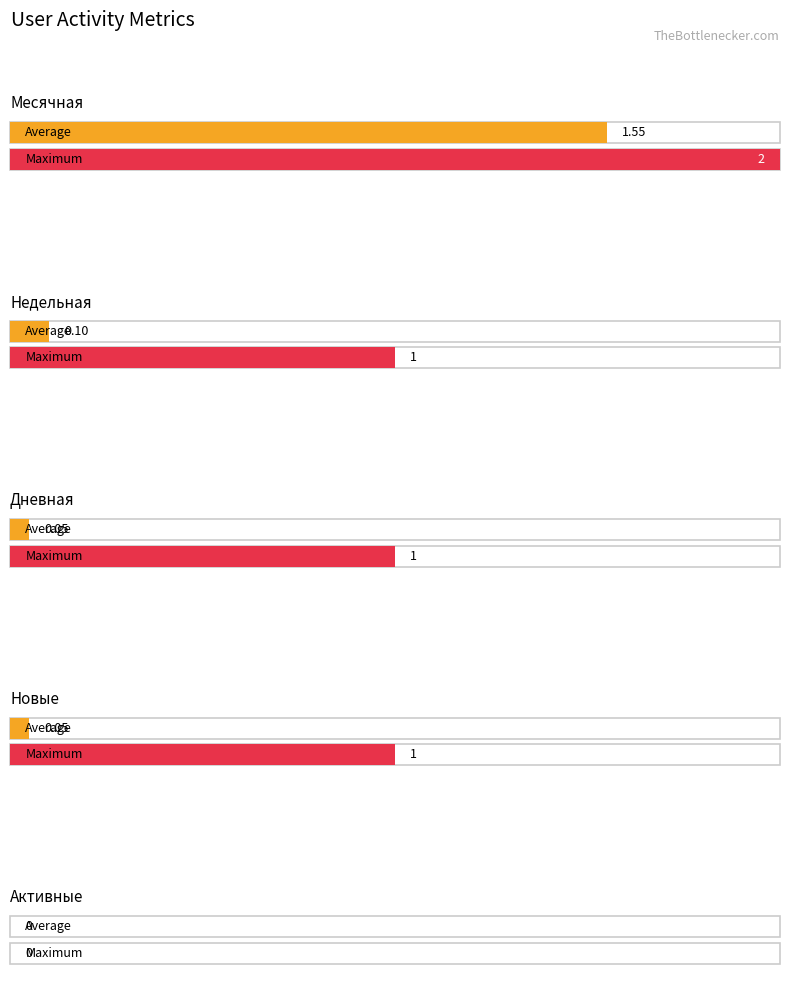

What is the difference between the maximum and minimum values in the Новые series?

1